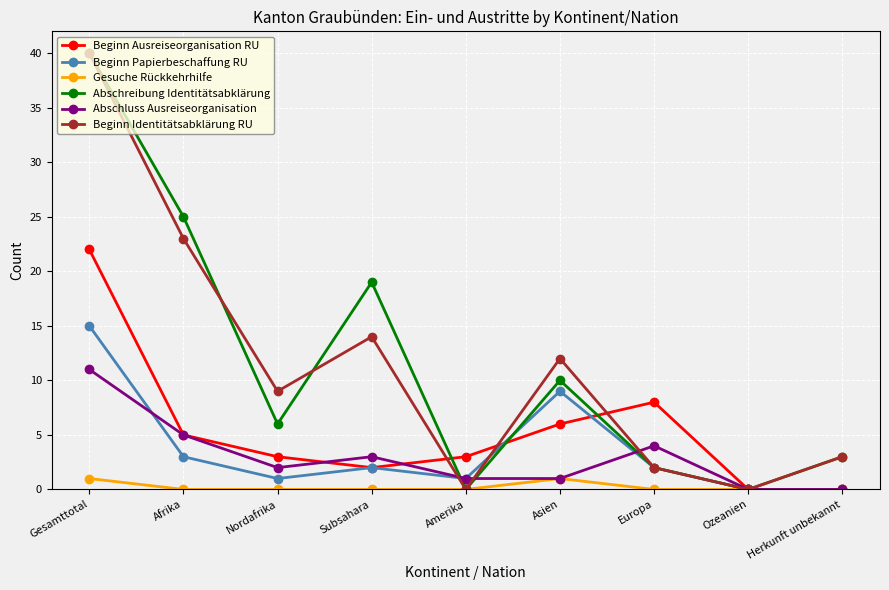

The value of Beginn Papierbeschaffung RU at Gesamttotal is 15. True or false?

True